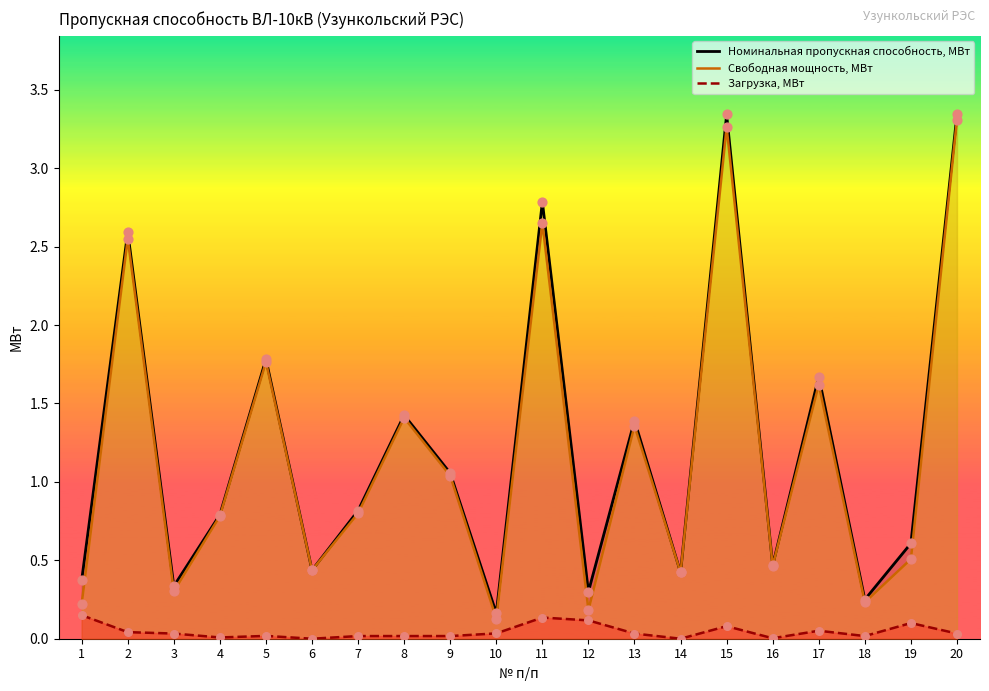

At how many categories does at least one series exceed 2?

4